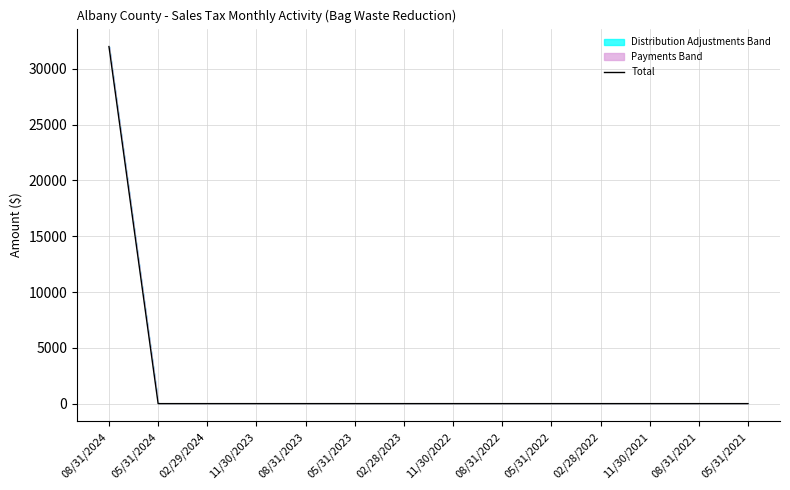

What is the difference between the values at 08/31/2024 and 11/30/2022?

32002.2